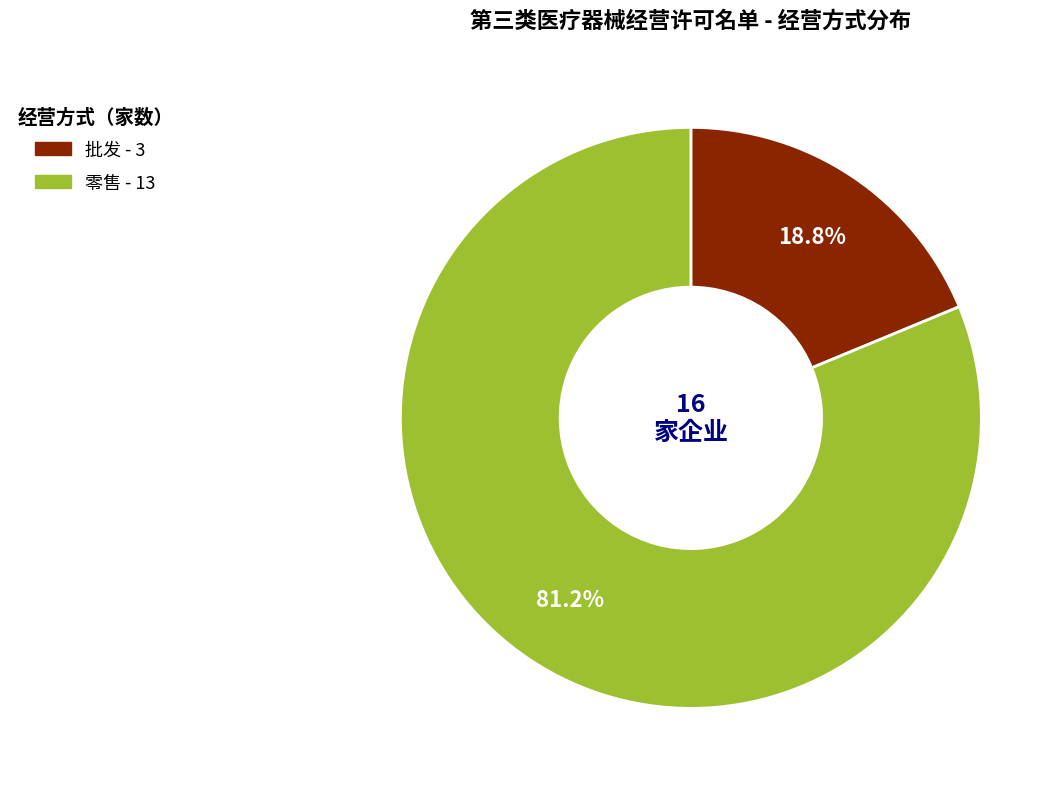

Which category has the biggest portion of the pie?

零售